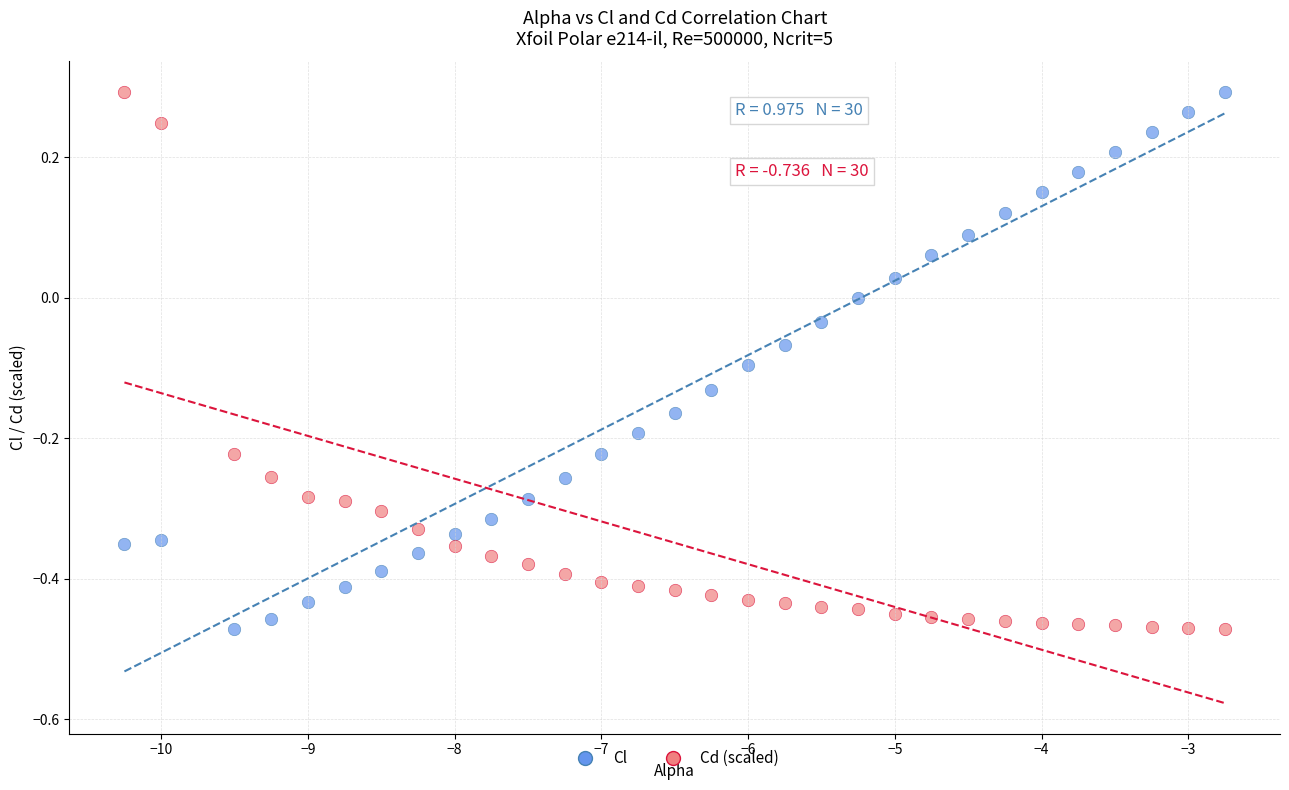

What are all the series names shown in the legend?

Cl, Cd (scaled)